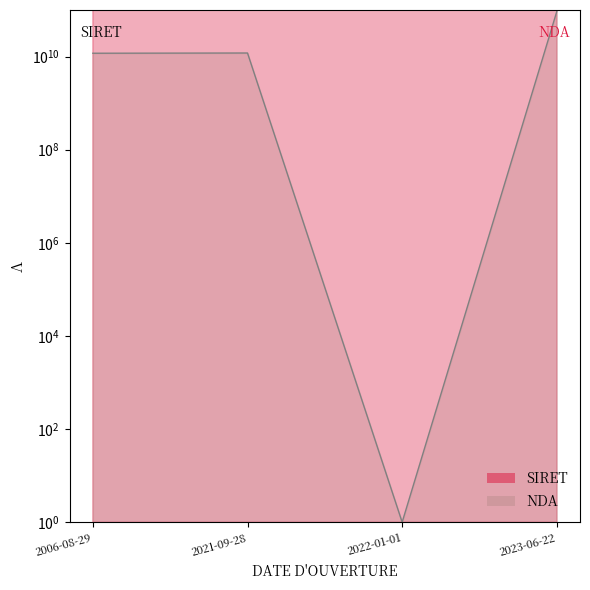

True or false: SIRET and NDA cross at least once.

False